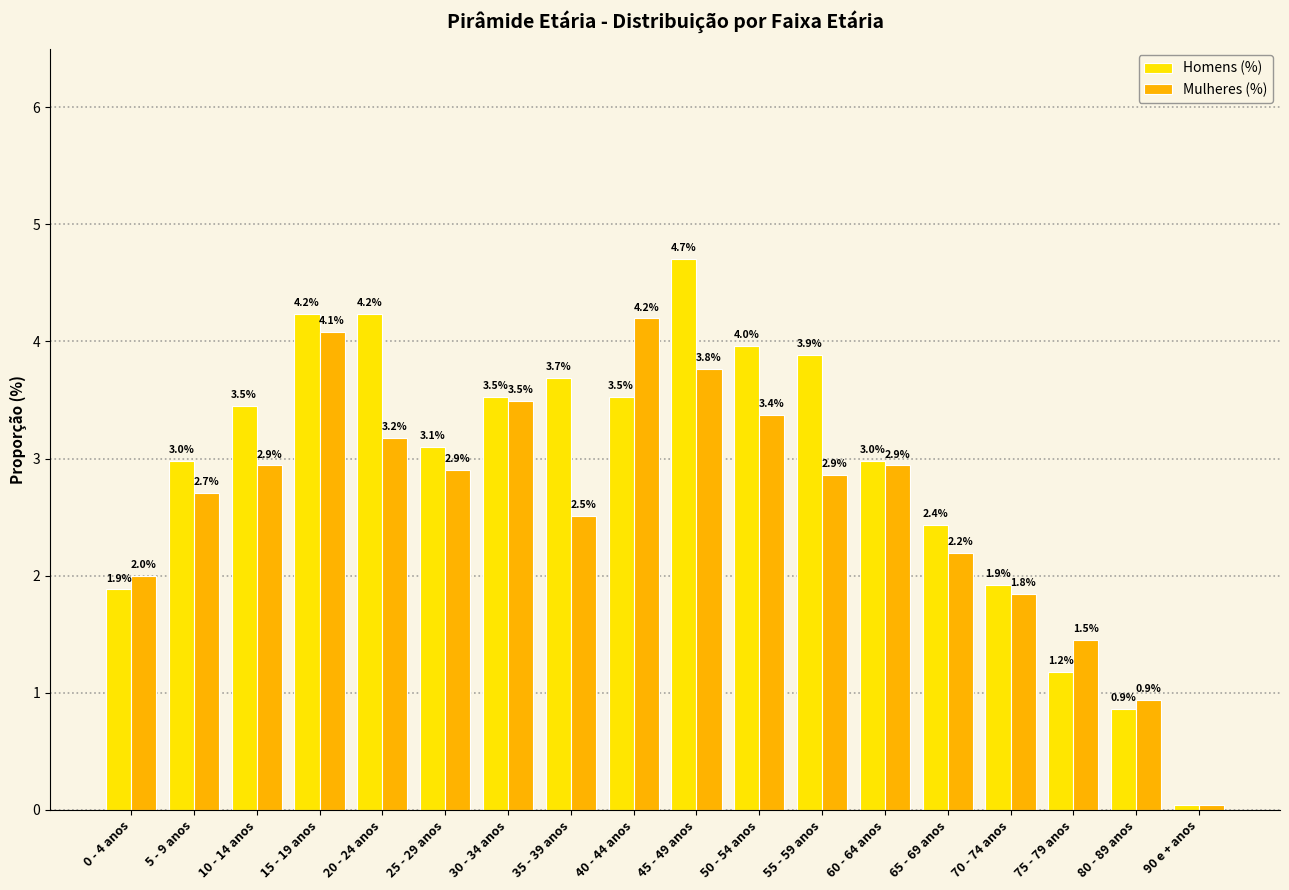

What is the maximum value for Homens (%)?

4.7